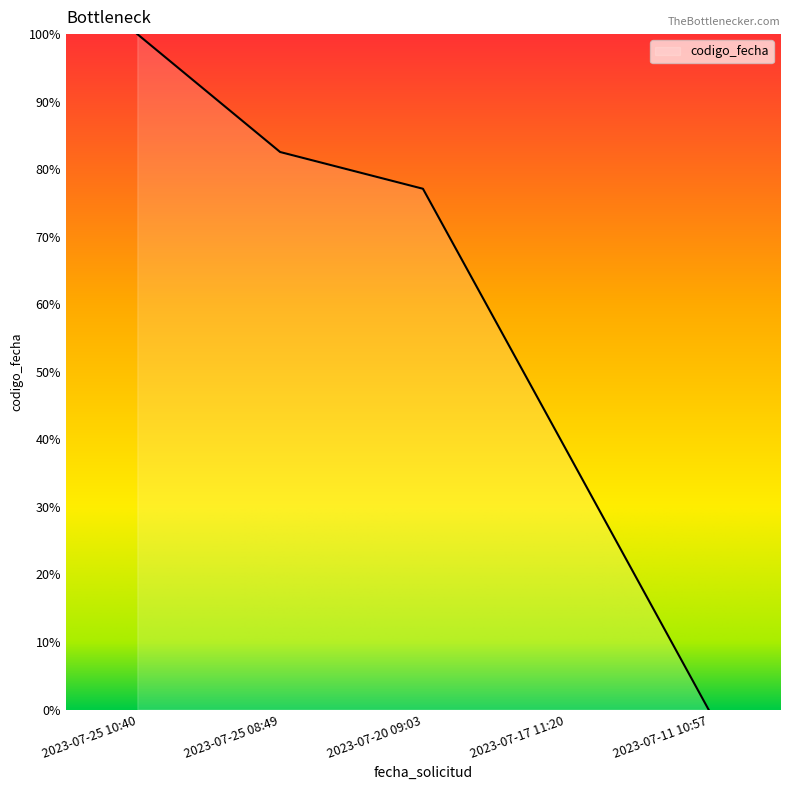

What is the sum of all values?

298.2